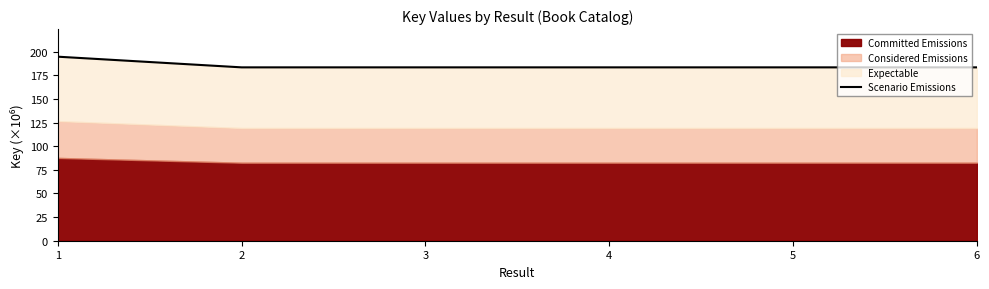

How many categories are shown in the chart?

6